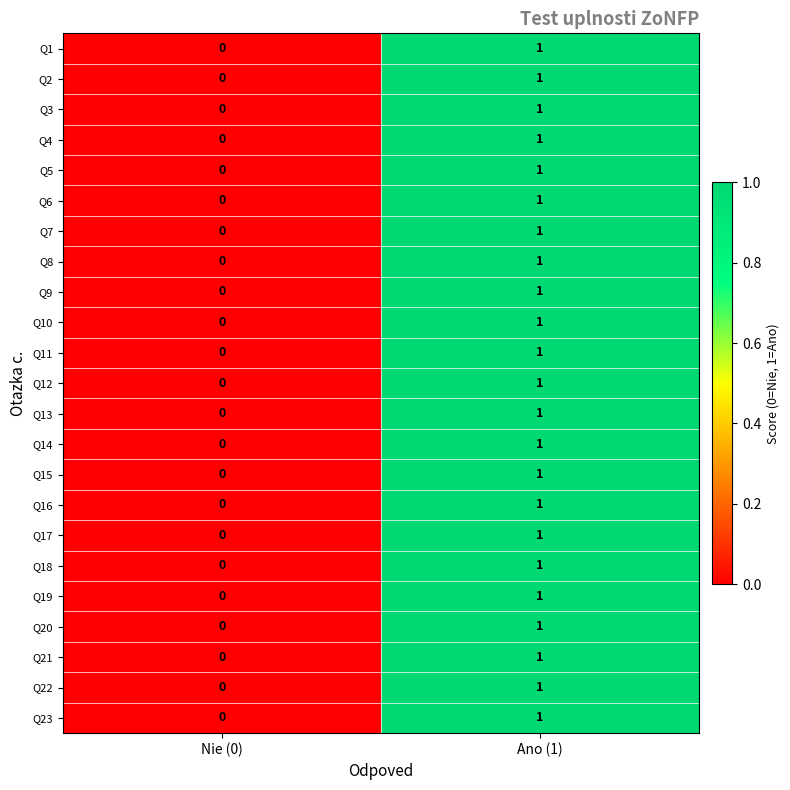

The Q17 series shows 0 at Nie (0). True or false?

True